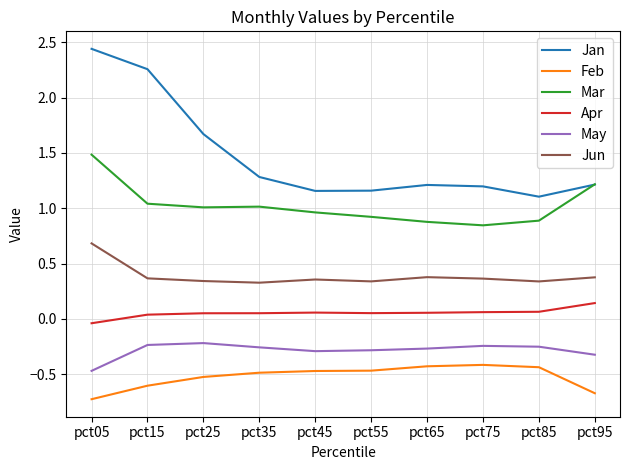

Which series changed the most between pct15 and pct85?

Jan